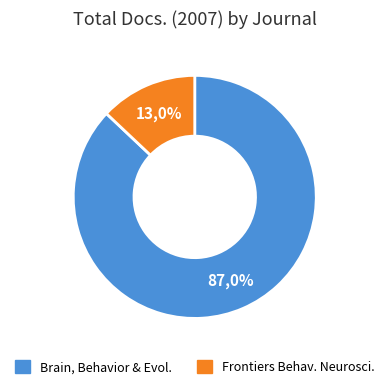

How many segments does this pie chart have?

2